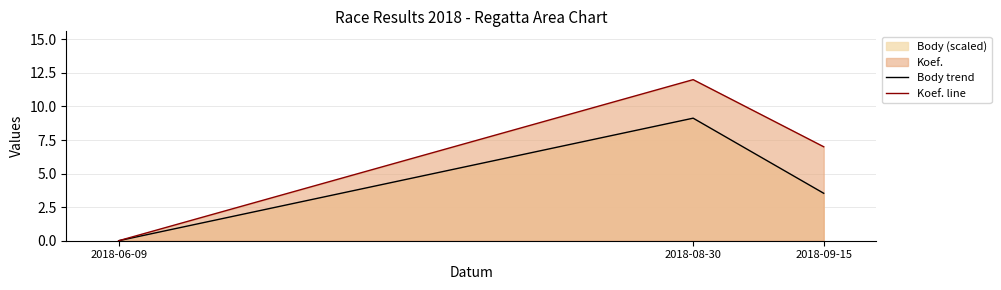

What is the difference between the second highest and minimum values in the Body trend series?

3.5